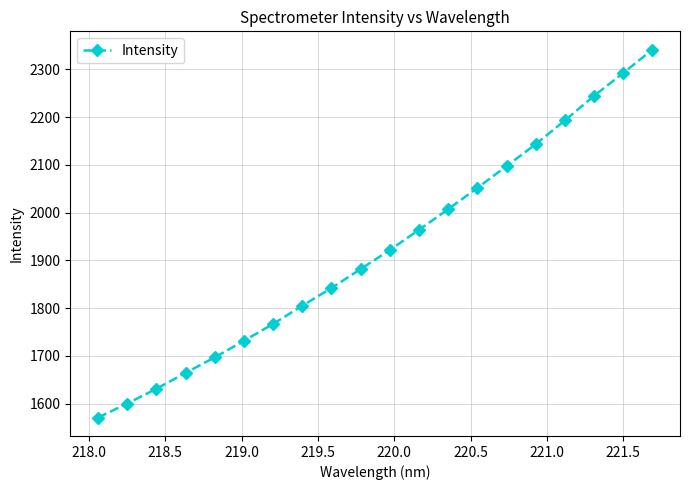

Reading right to left, extract all data points from this chart.

2341.4	2292.5	2244.6	2193.2	2143.4	2097.5	2051.9	2007.3	1964.2	1921.7	1882.0	1842.2	1805.1	1767.1	1731.6	1696.9	1664.5	1631.1	1600.2	1570.8